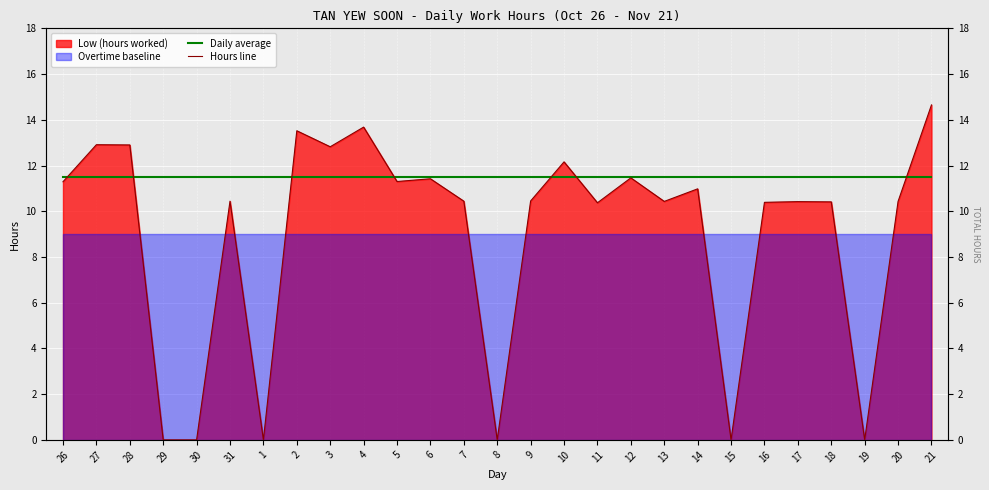

At how many categories does at least one series exceed 8?

27